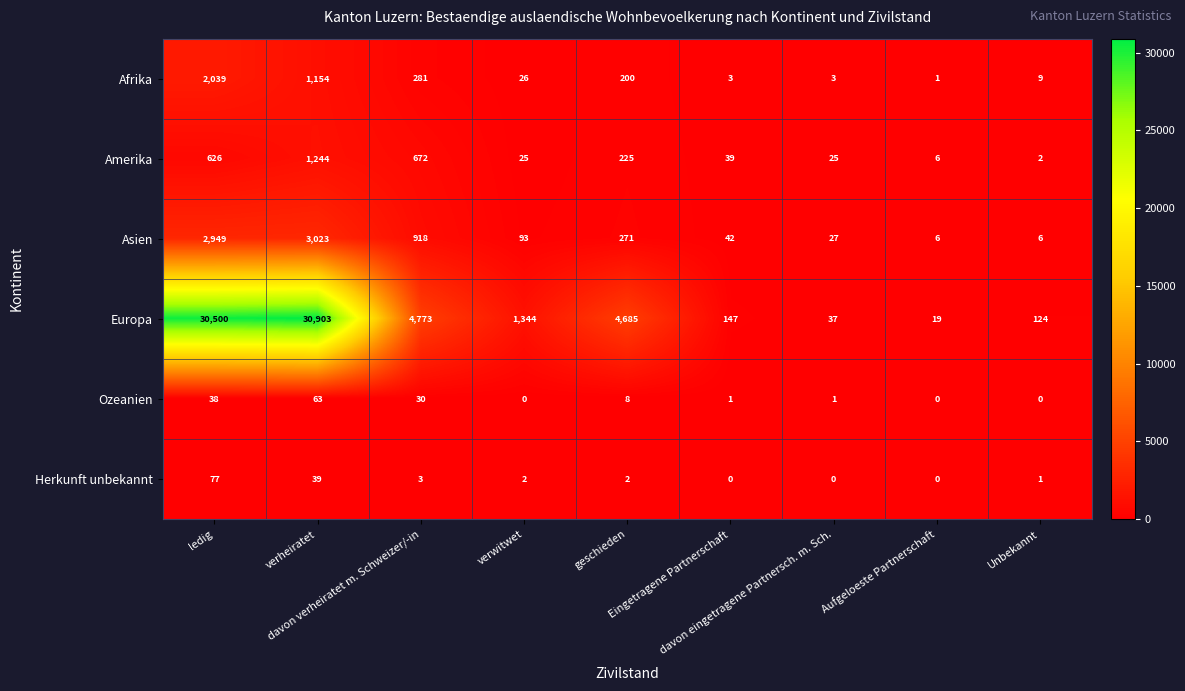

Which series has the largest total across all categories?

Europa